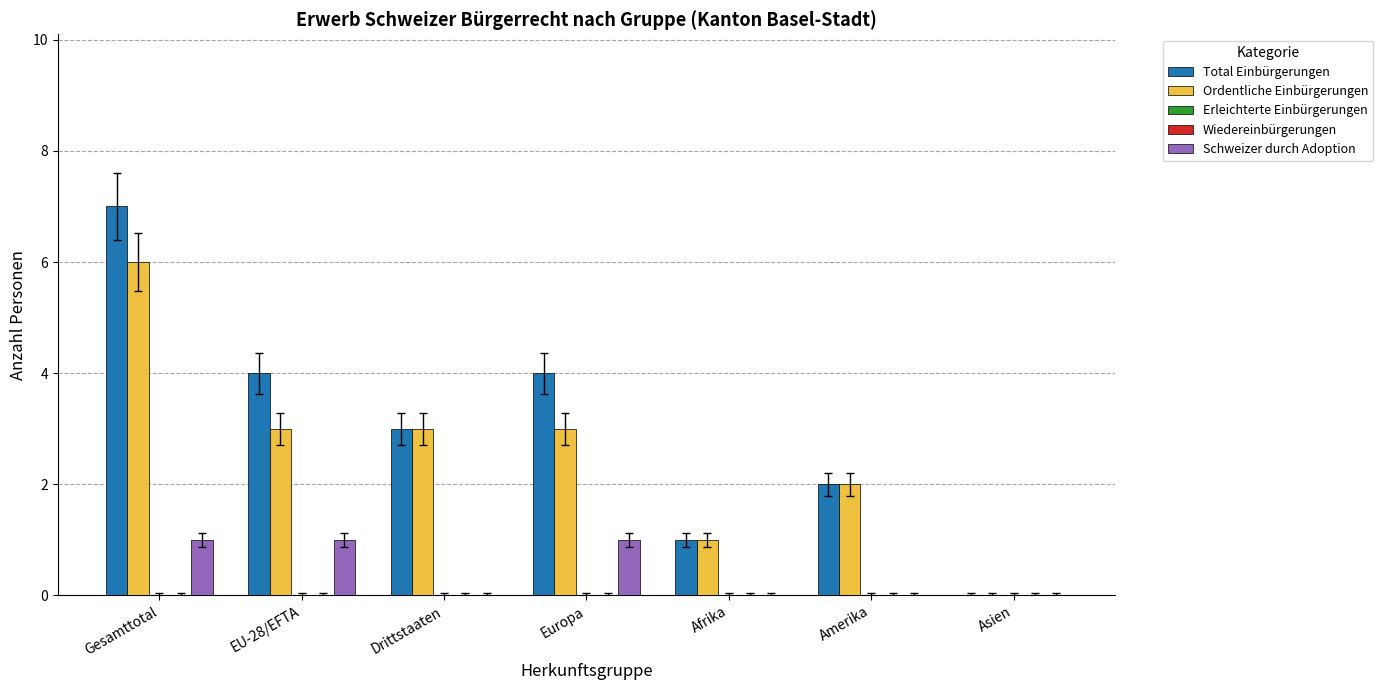

What is the difference between the maximum and minimum values in the Total Einbürgerungen series?

7